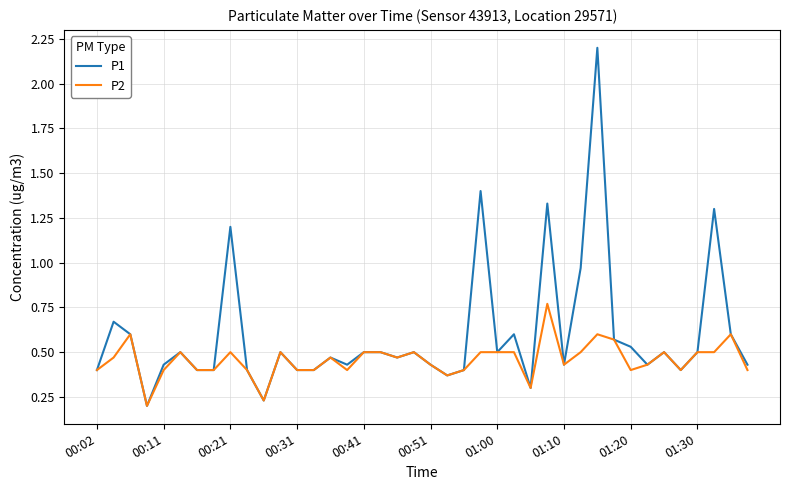

Which series has the widest spread of values?

P1